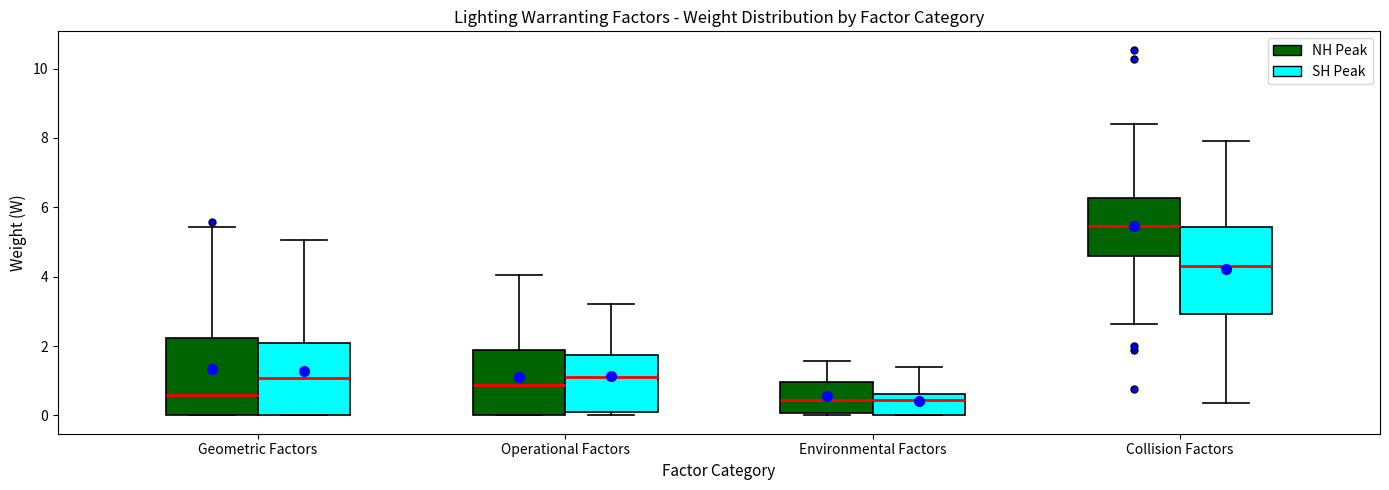

Which box has the highest median line?

Collision Factors (NH Peak)